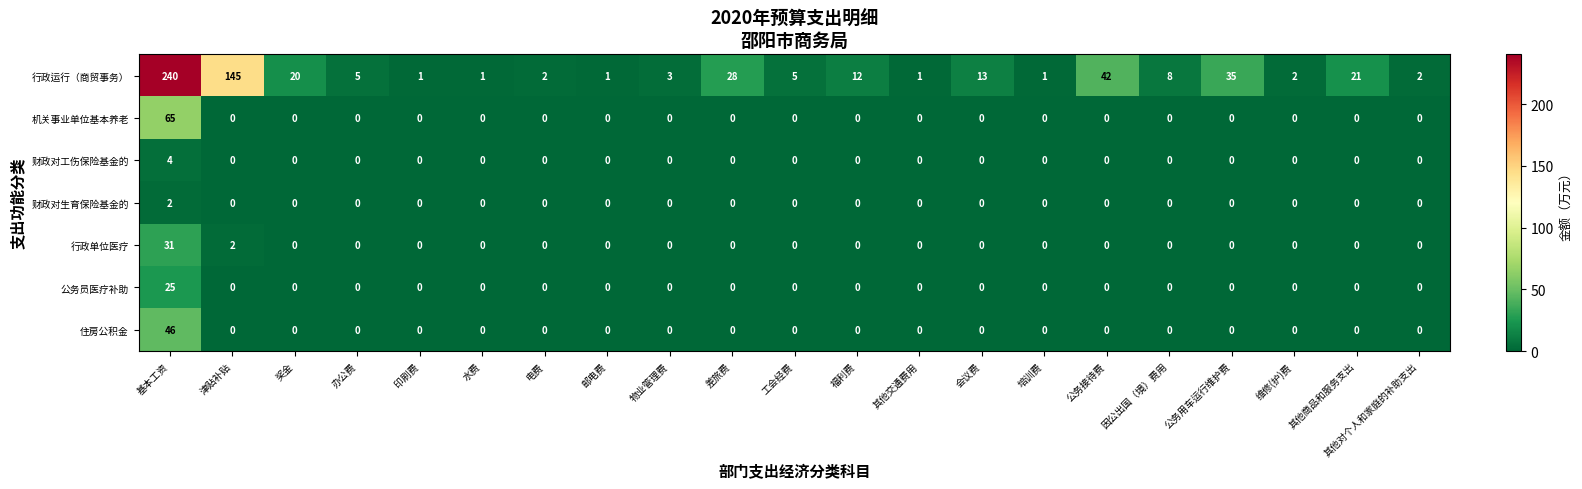

The value of 财政对工伤保险基金的 at 其他商品和服务支出 is 0. True or false?

True